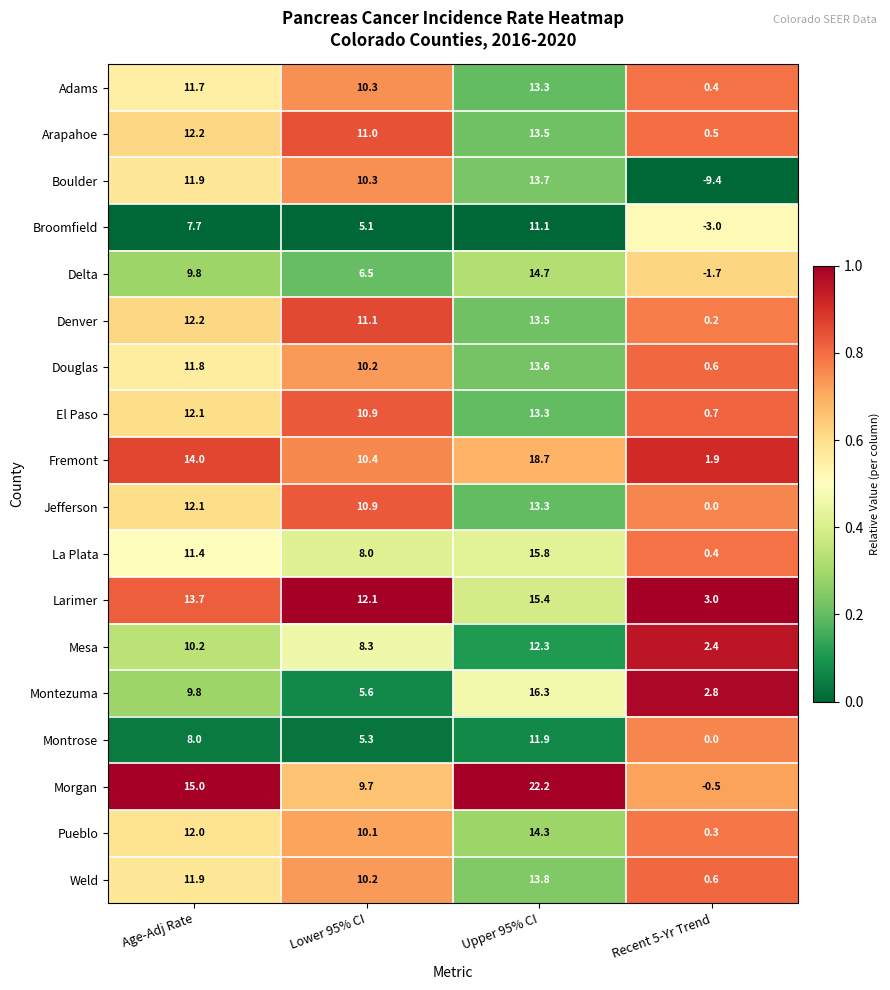

At which label is Delta closest to 6?

Lower 95% CI